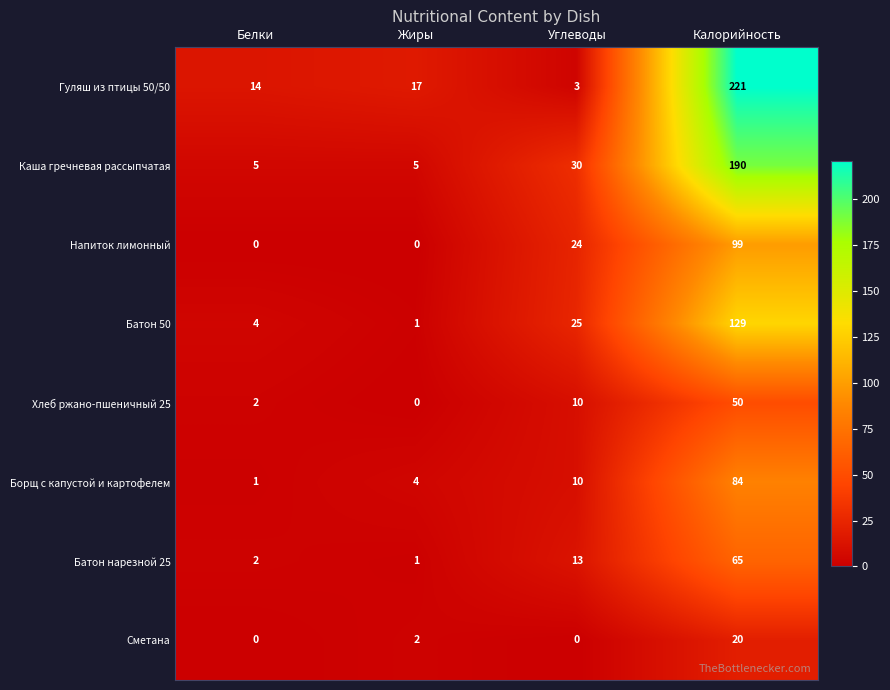

List the series in order of their peak value, highest first.

Гуляш из птицы 50/50, Каша гречневая рассыпчатая, Батон 50, Напиток лимонный, Борщ с капустой и картофелем, Батон нарезной 25, Хлеб ржано-пшеничный 25, Сметана